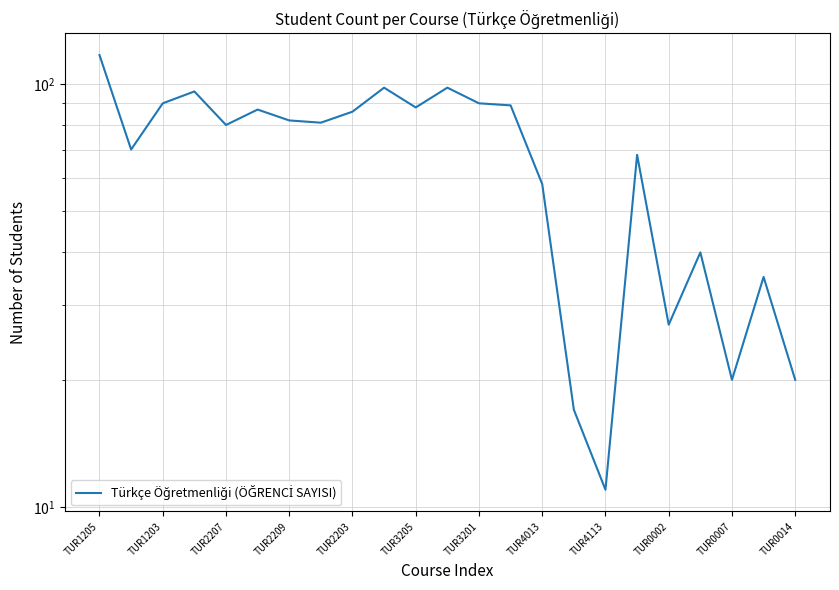

How many points are lower than both their immediate neighbors (excluding endpoints)?

7